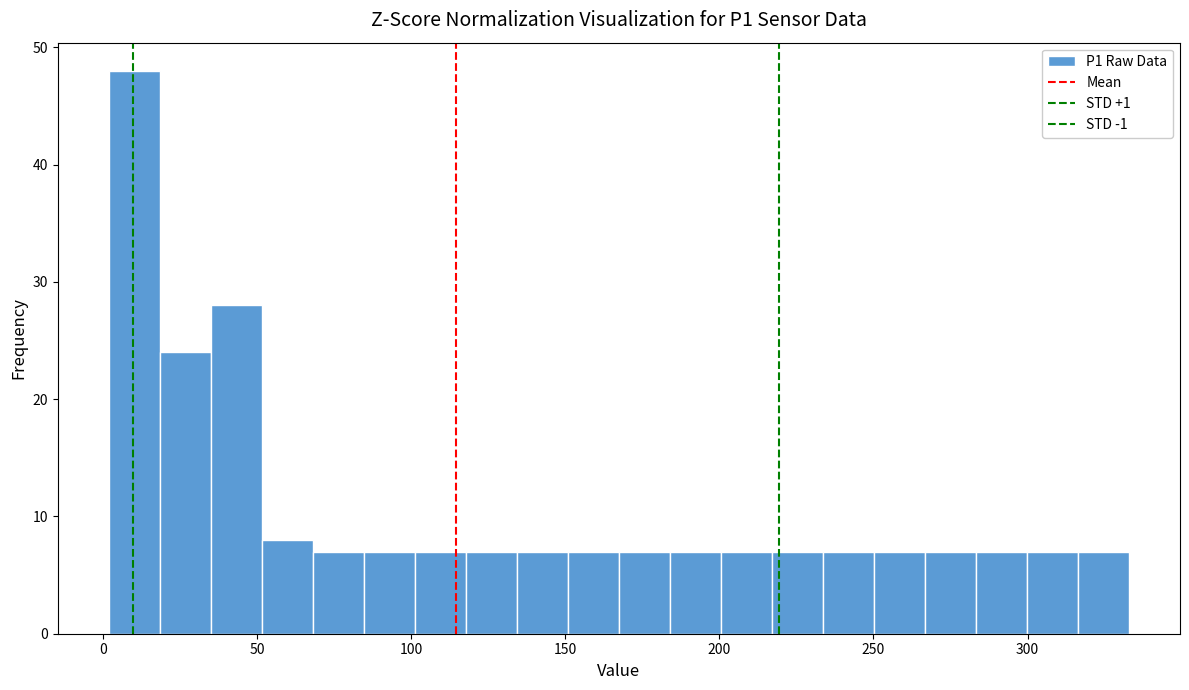

Around what value on the x-axis is the tallest bar? Give the approximate position of its centre, as read against the axis.

10